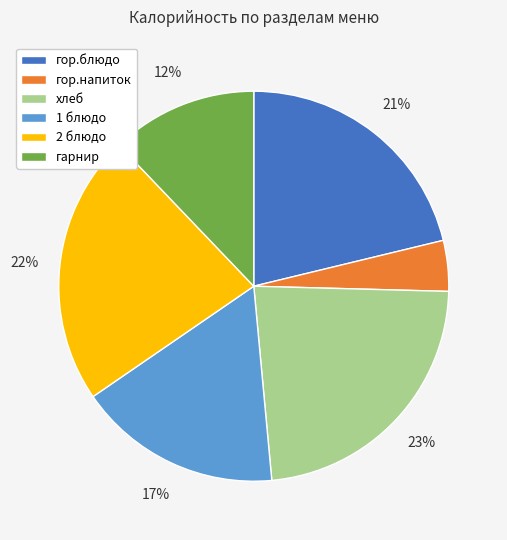

Do 2 блюдо and гор.блюдо together represent more than half of the pie?

No